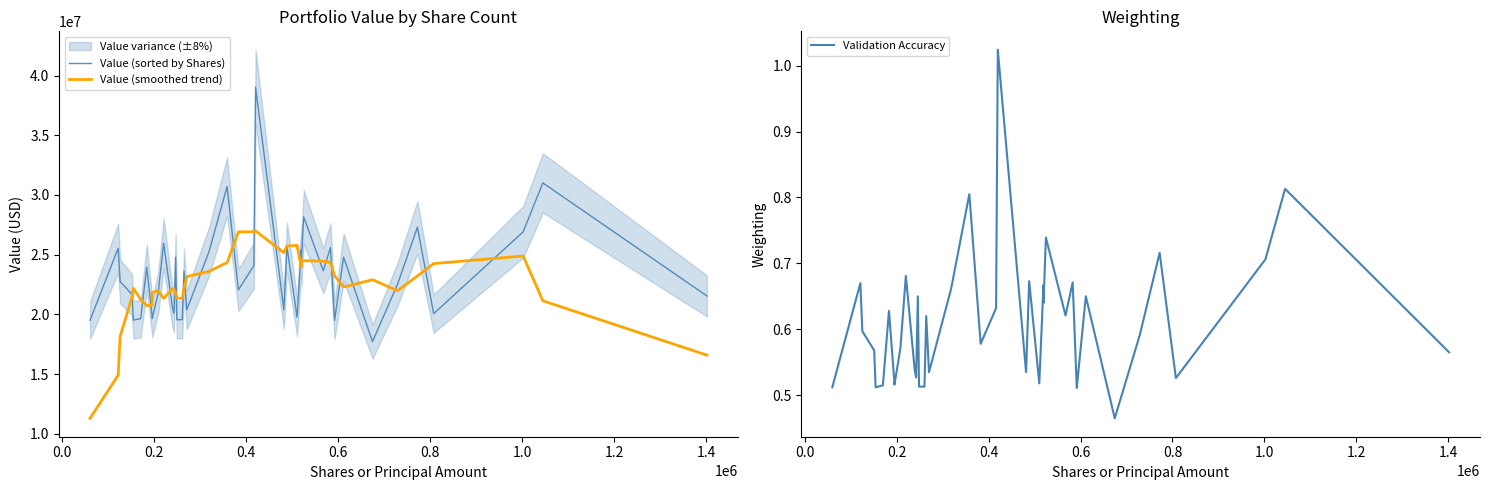

What is the maximum value for Value (sorted by Shares)?

39037000.0